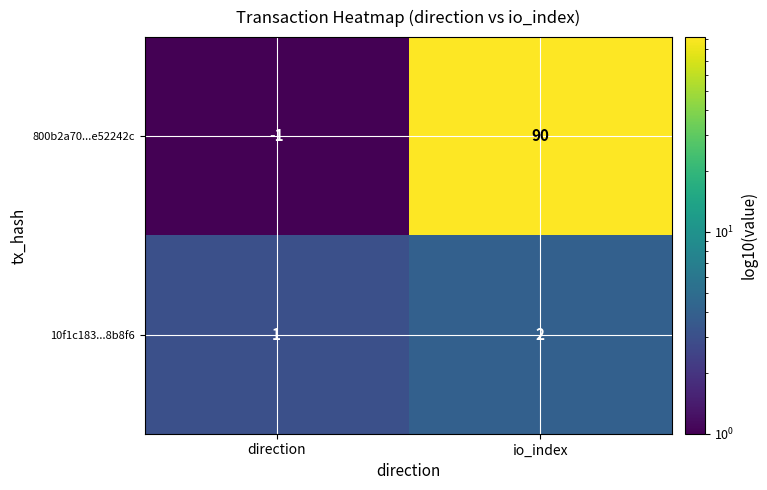

Reading left to right, list all the values displayed in this chart.

800b2a70...e52242c: direction=-1	io_index=90
10f1c183...8b8f6: direction=1	io_index=2